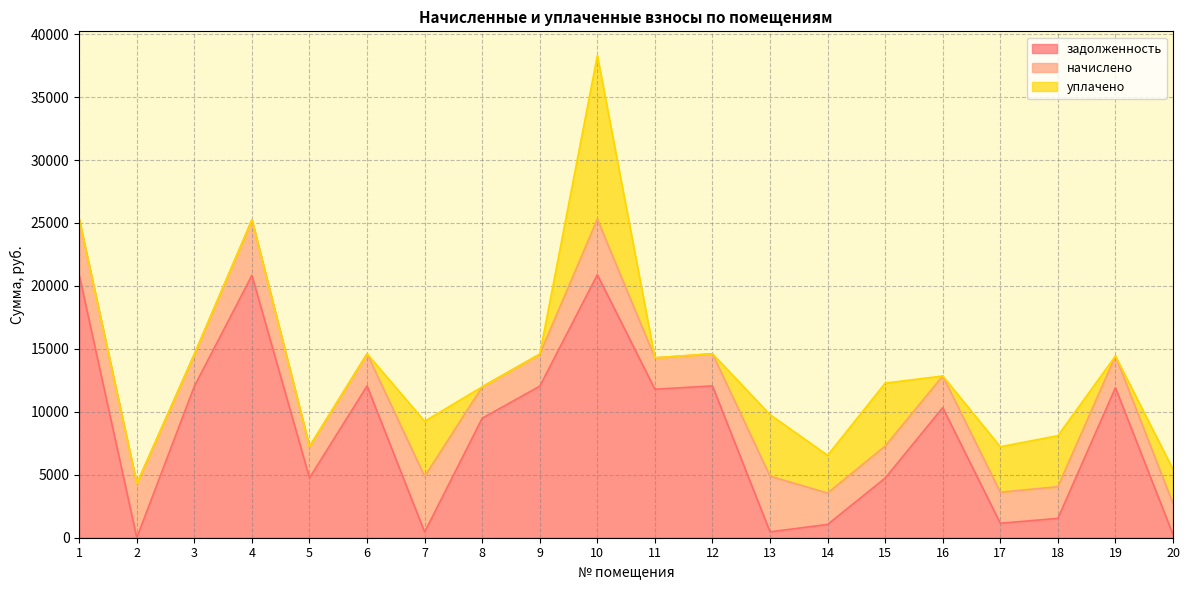

Reading right to left, extract all data points from this chart.

задолженность: 249.2	11915.3	1535.9	1150.0	10331.2	4735.9	1056.2	467.6	12060.0	11794.7	20887.9	12035.9	9491.7	447.7	12060.0	4751.5	20839.7	12035.9	0.0	20863.8
начислено: 2464.7	2520.9	2517.2	2464.7	2515.8	2546.4	2495.3	4419.2	2551.5	2495.3	4419.2	2546.4	2495.3	4424.3	2551.5	2495.3	4409.0	2546.4	4291.6	4414.1
уплачено: 2715.0	0.0	4052.1	3614.0	0.0	5000.0	2996.7	4886.7	0.0	0.0	13000.0	0.0	0.0	4380.3	0.0	0.0	0.0	0.0	0.0	0.0